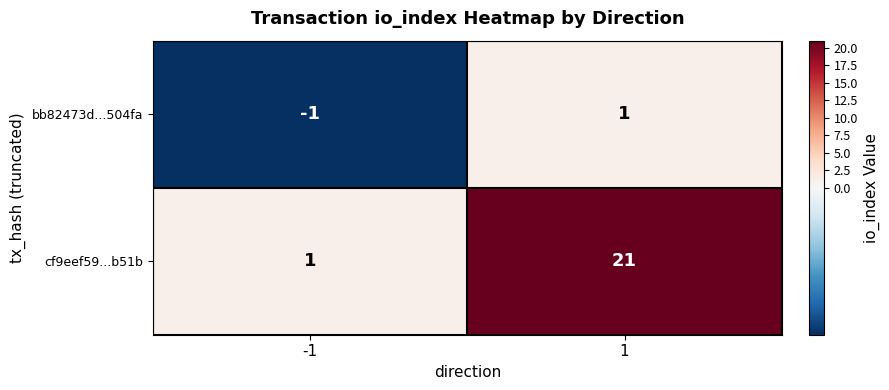

Rank the categories by cf9eef59...b51b value from lowest to highest.

-1, 1